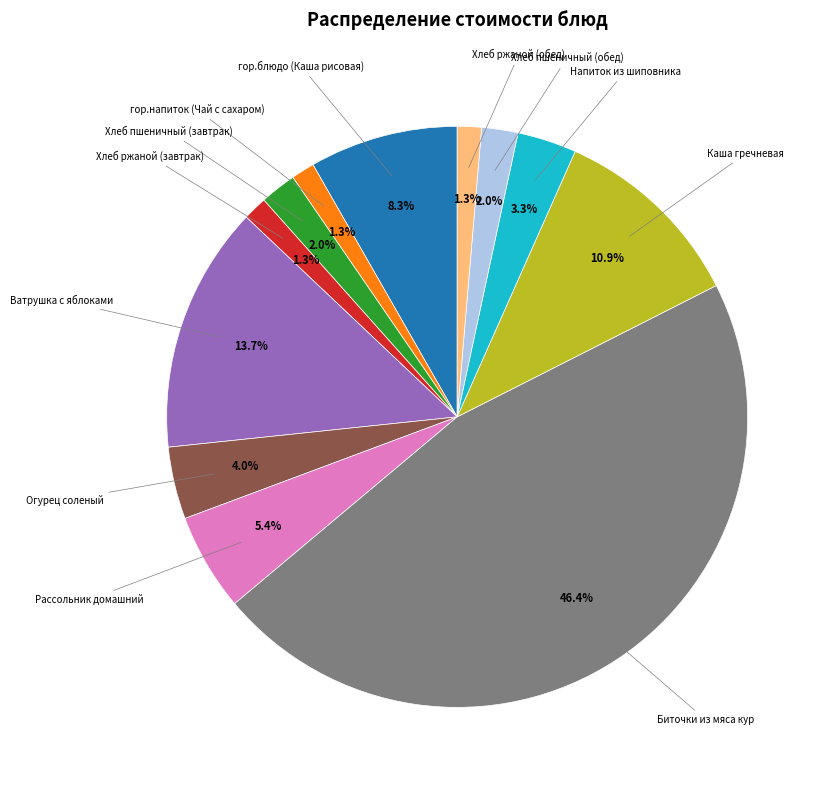

Is there a majority slice in this chart?

No